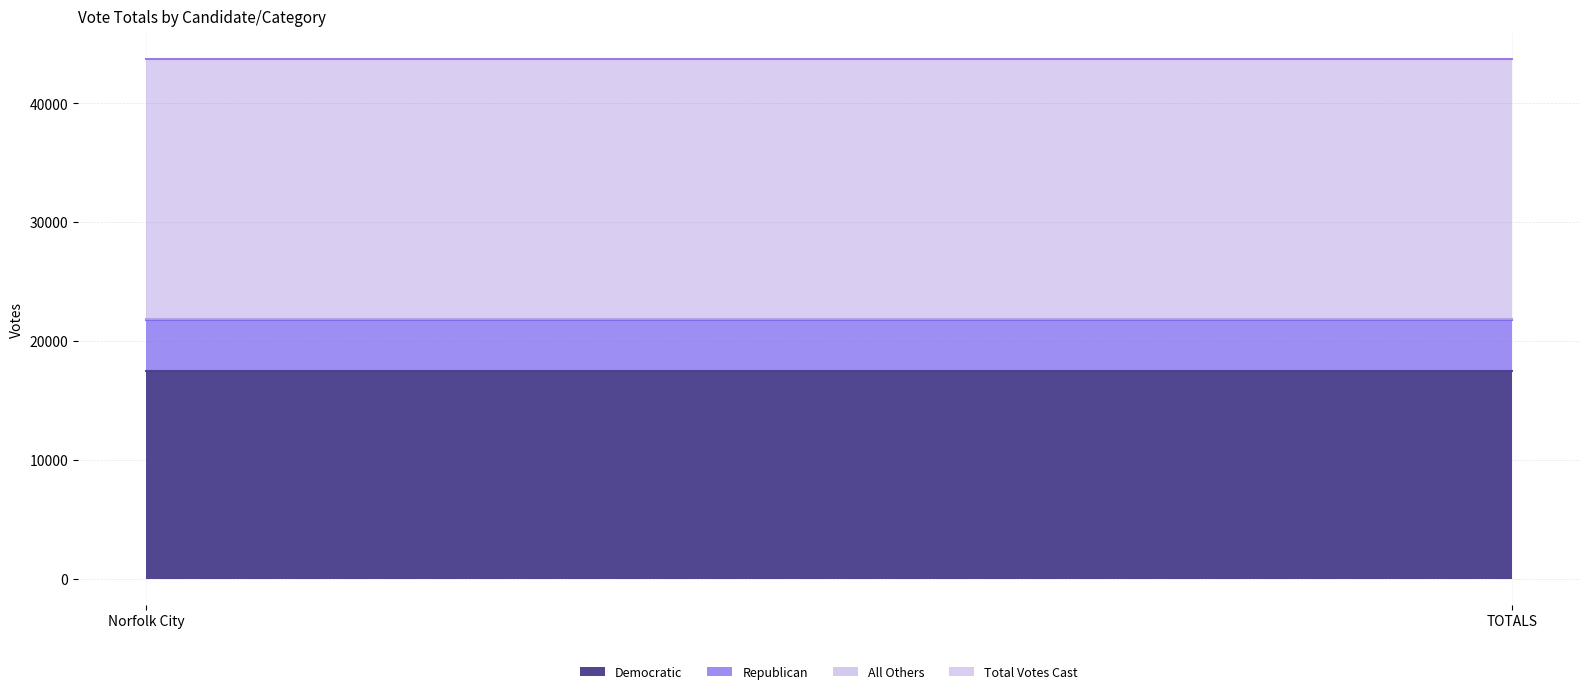

Which series has the largest total across all categories?

Total Votes Cast